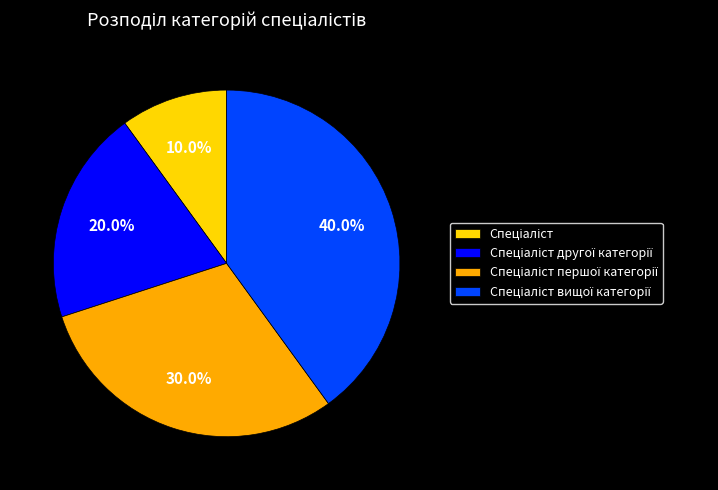

Count the number of slices in the pie.

4